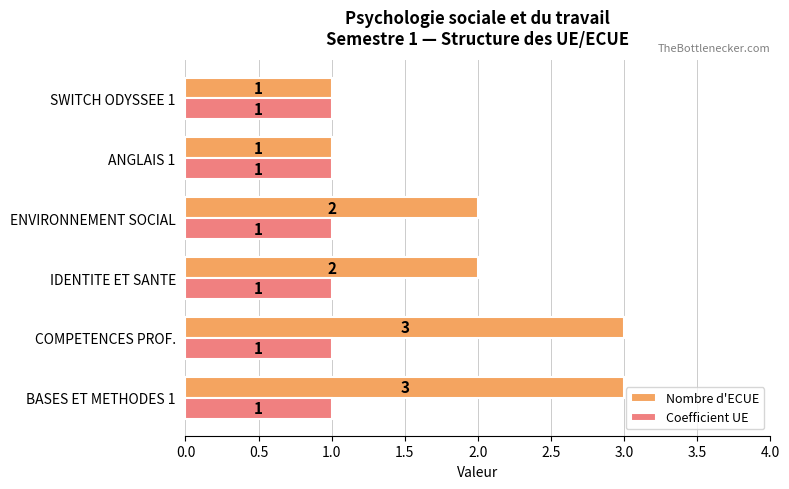

What is the difference between the second highest and second lowest values in the Nombre d'ECUE series?

2